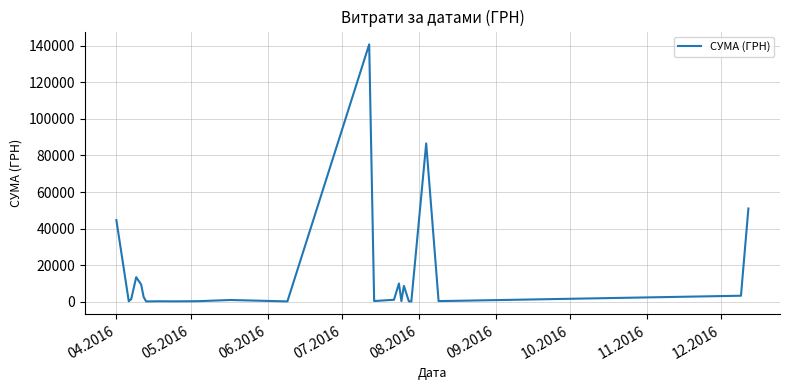

What is the maximum value shown in the chart?

140706.2